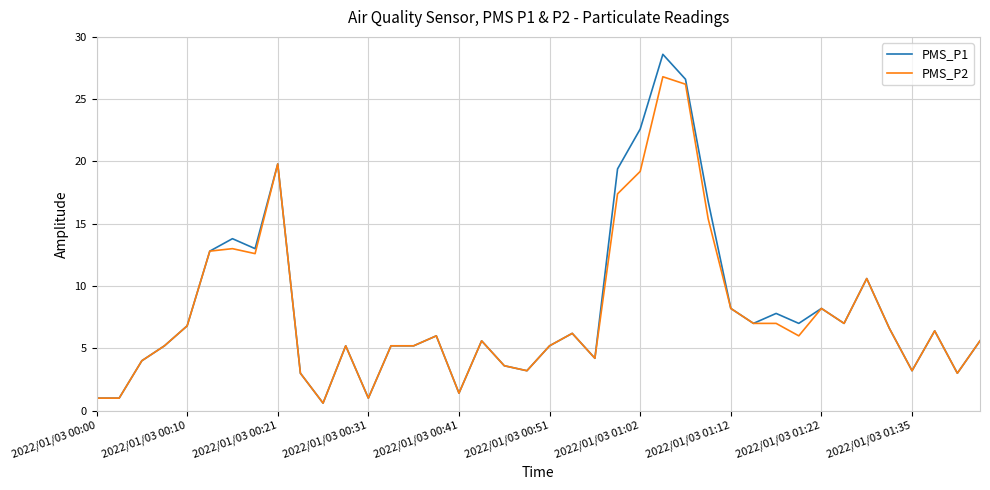

List the series in order of their peak value, lowest first.

PMS_P2, PMS_P1